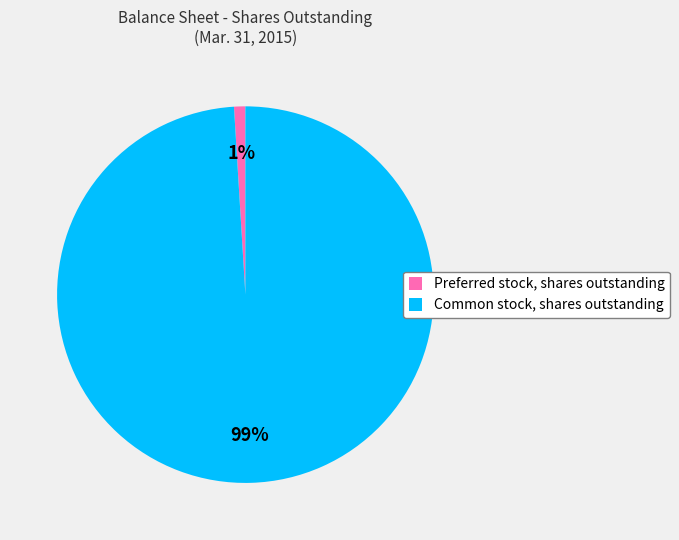

Between Preferred stock, shares outstanding and Common stock, shares outstanding, which is larger?

Common stock, shares outstanding